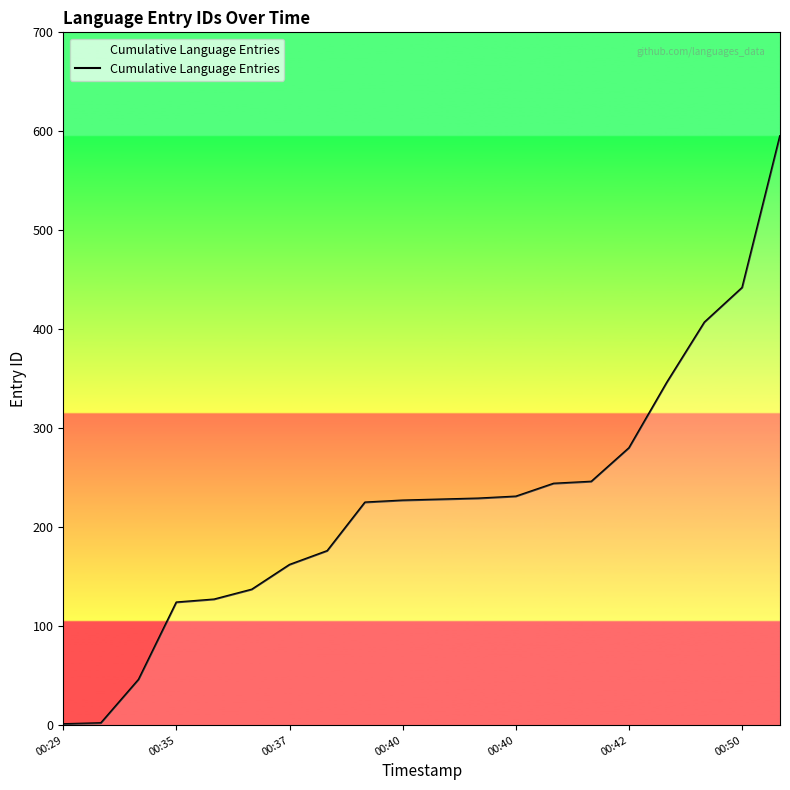

How many lines are shown in the chart?

1